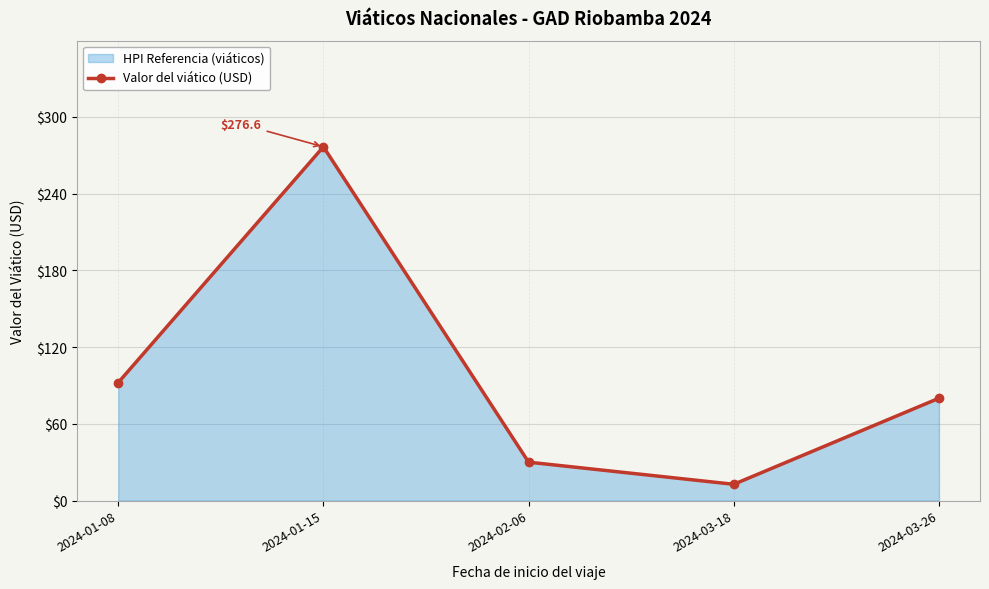

True or false: the data has more than 1 interior local peaks.

False